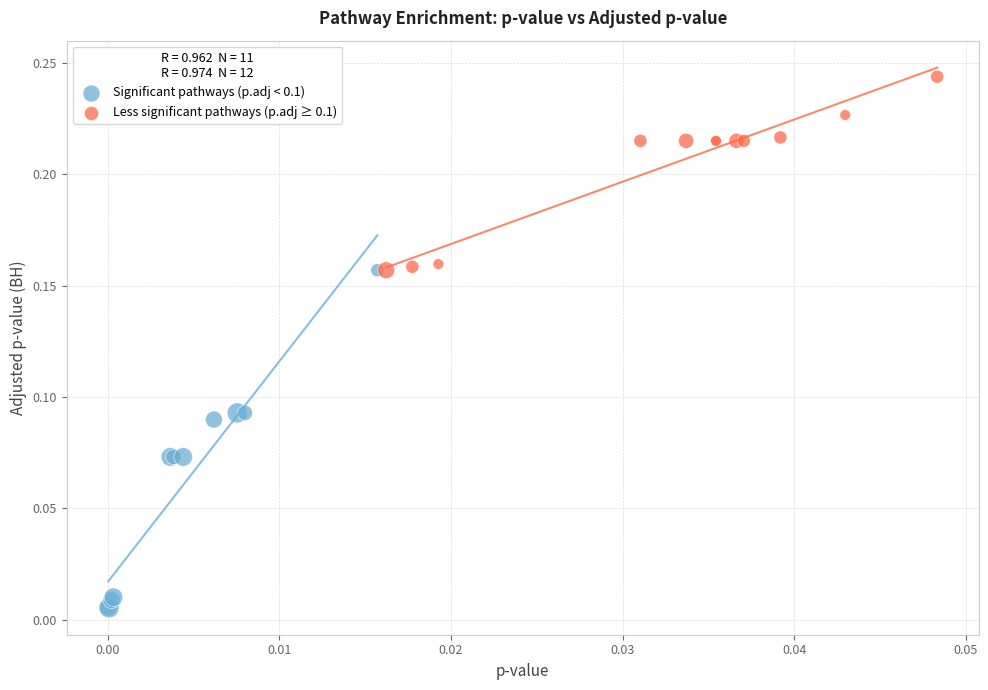

Which series reaches the maximum Y coordinate?

Less significant pathways (p.adj ≥ 0.1)